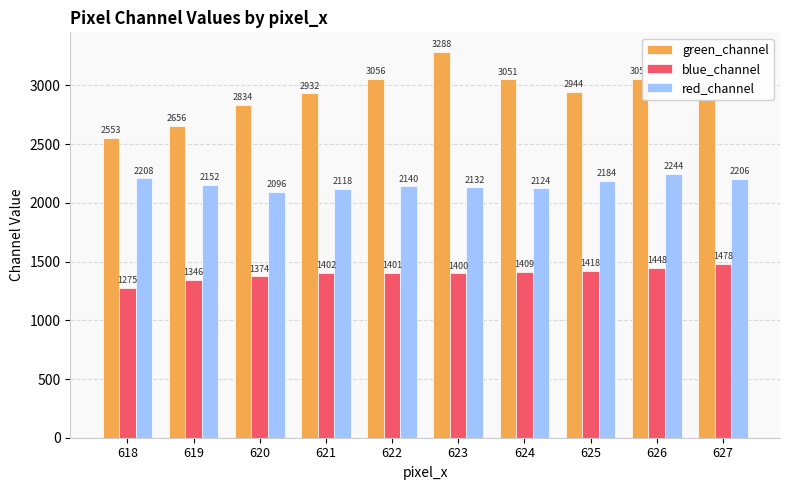

What is the maximum value for green_channel?

3288